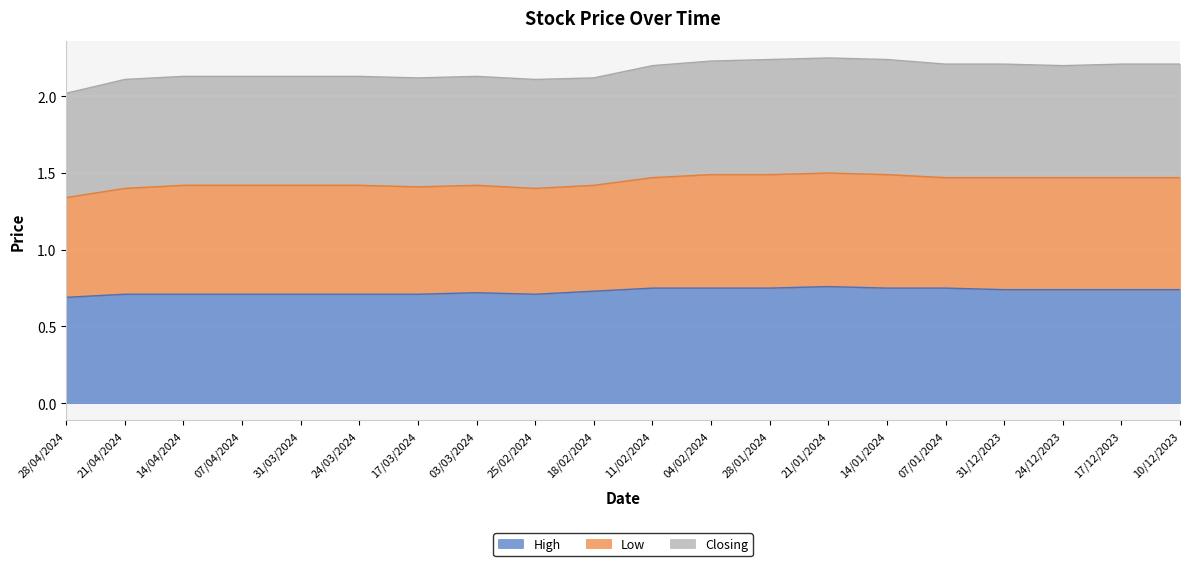

What is the total value across all series at 07/01/2024?

2.2